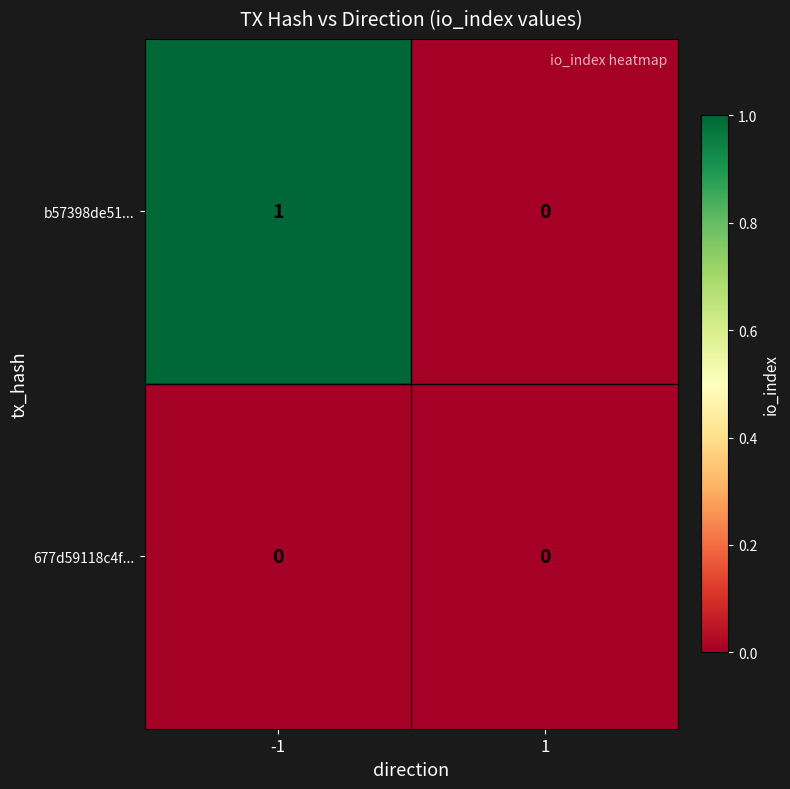

Reading right to left, transcribe all the data shown in this chart.

b57398de51...: 1=0	-1=1
677d59118c4f...: 1=0	-1=0